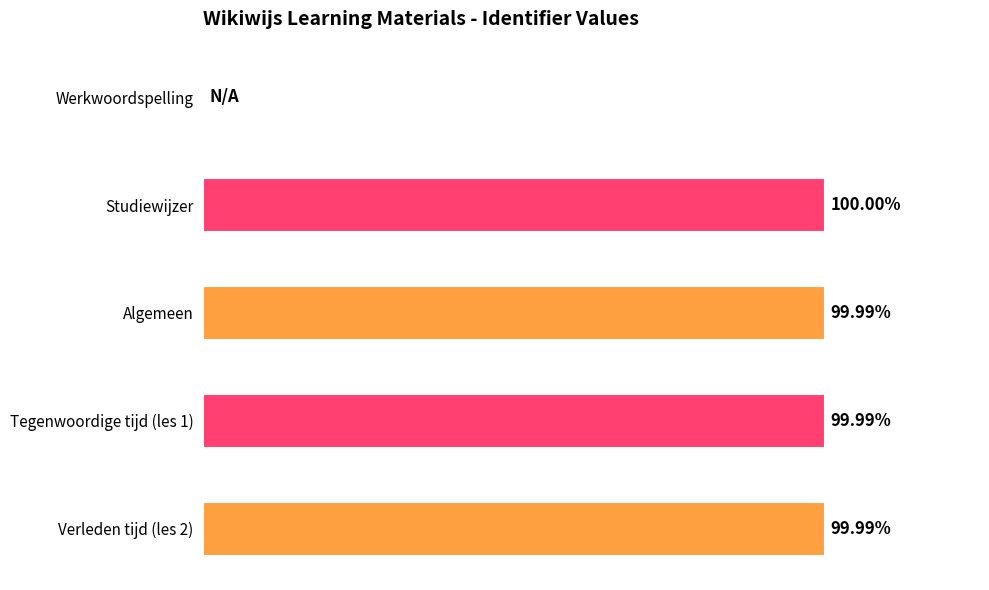

What is the difference between the maximum and minimum values?

1288670